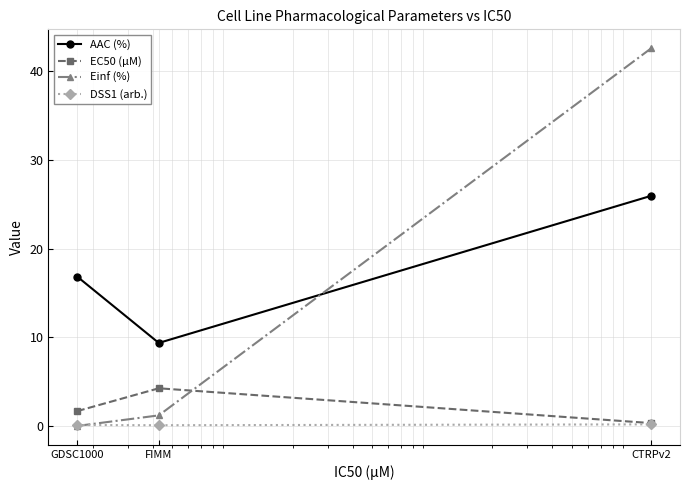

Which series has the largest total across all categories?

AAC (%)